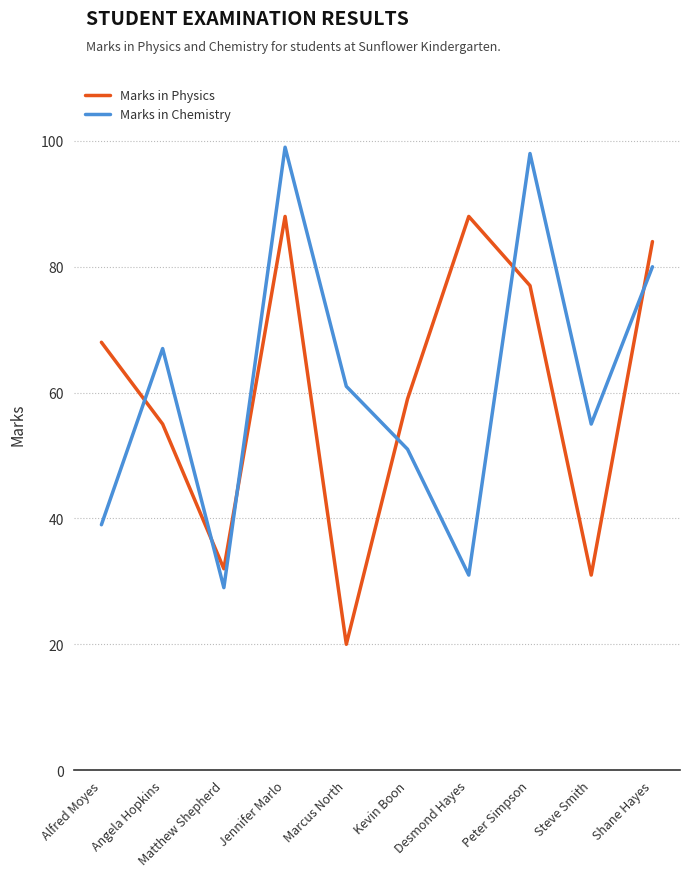

Between which two adjacent categories do Marks in Physics and Marks in Chemistry first intersect?

Alfred Moyes and Angela Hopkins